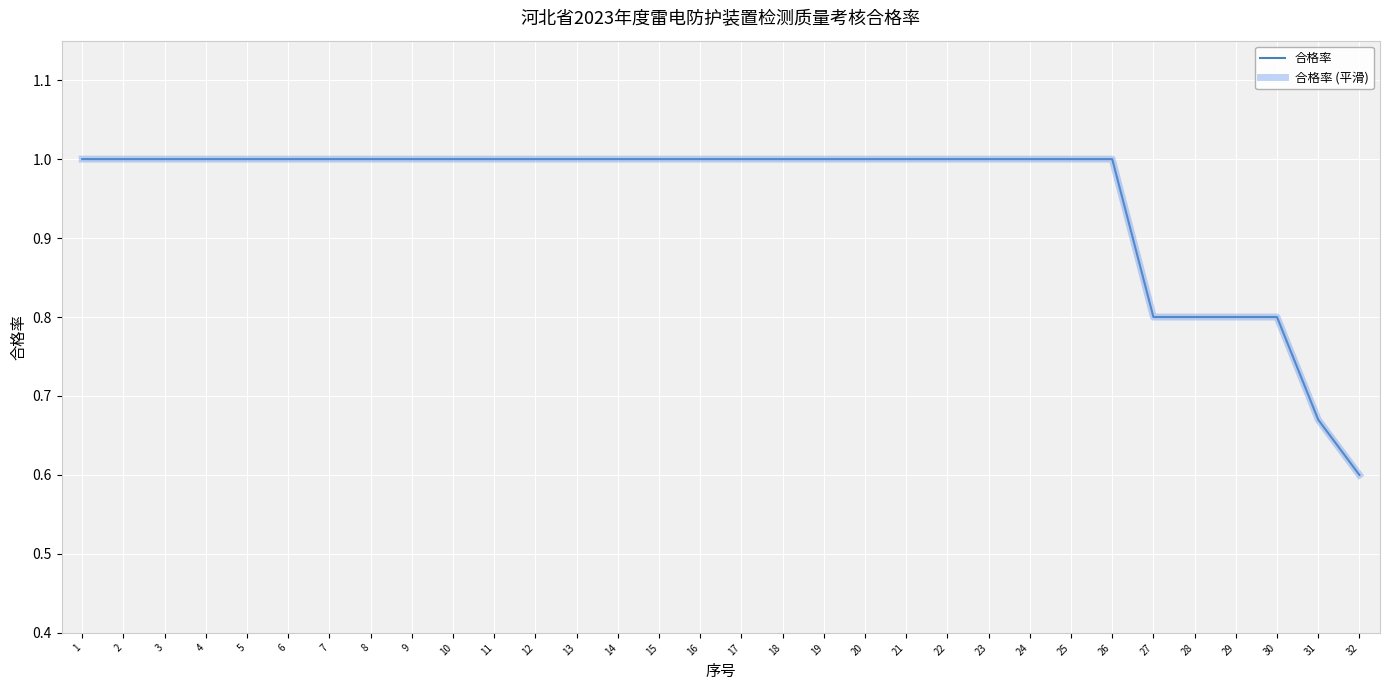

What is the sum of all 合格率 values?

30.5